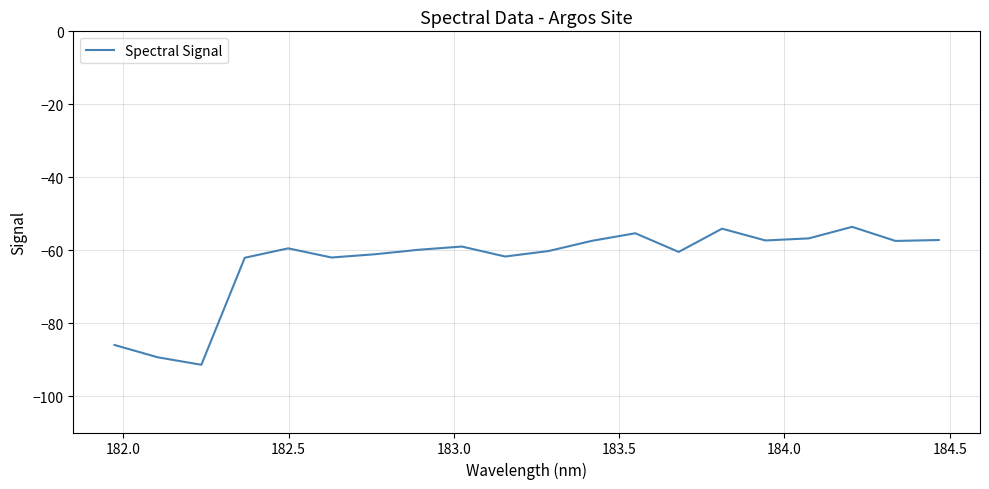

What is the greatest value displayed?

-53.6